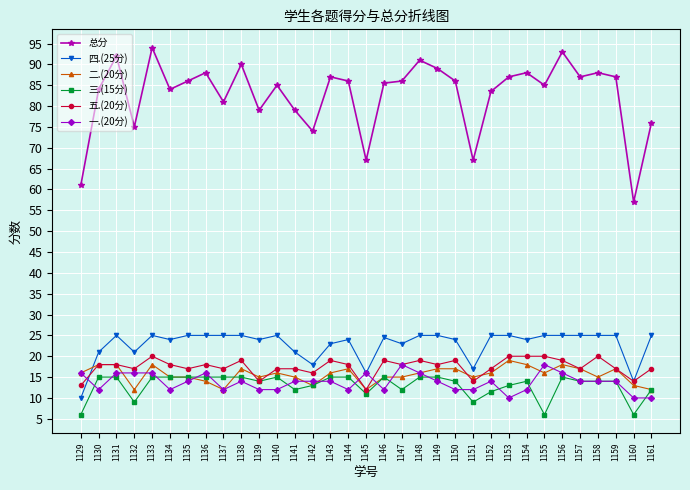

Reading left to right, transcribe all the data shown in this chart.

总分: 1129=61.0	1130=84.0	1131=92.0	1132=75.0	1133=94.0	1134=84.0	1135=86.0	1136=88.0	1137=81.0	1138=90.0	1139=79.0	1140=85.0	1141=79.0	1142=74.0	1143=87.0	1144=86.0	1145=67.0	1146=85.5	1147=86.0	1148=91.0	1149=89.0	1150=86.0	1151=67.0	1152=83.5	1153=87.0	1154=88.0	1155=85.0	1156=93.0	1157=87.0	1158=88.0	1159=87.0	1160=57.0	1161=76.0
四.(25分): 1129=10.0	1130=21.0	1131=25.0	1132=21.0	1133=25.0	1134=24.0	1135=25.0	1136=25.0	1137=25.0	1138=25.0	1139=24.0	1140=25.0	1141=21.0	1142=18.0	1143=23.0	1144=24.0	1145=16.0	1146=24.5	1147=23.0	1148=25.0	1149=25.0	1150=24.0	1151=17.0	1152=25.0	1153=25.0	1154=24.0	1155=25.0	1156=25.0	1157=25.0	1158=25.0	1159=25.0	1160=14.0	1161=25.0
二.(20分): 1129=16.0	1130=18.0	1131=18.0	1132=12.0	1133=18.0	1134=15.0	1135=15.0	1136=14.0	1137=12.0	1138=17.0	1139=15.0	1140=16.0	1141=15.0	1142=13.0	1143=16.0	1144=17.0	1145=12.0	1146=15.0	1147=15.0	1148=16.0	1149=17.0	1150=17.0	1151=15.0	1152=16.0	1153=19.0	1154=18.0	1155=16.0	1156=18.0	1157=17.0	1158=15.0	1159=17.0	1160=13.0	1161=12.0
三.(15分): 1129=6.0	1130=15.0	1131=15.0	1132=9.0	1133=15.0	1134=15.0	1135=15.0	1136=15.0	1137=15.0	1138=15.0	1139=14.0	1140=15.0	1141=12.0	1142=13.0	1143=15.0	1144=15.0	1145=11.0	1146=15.0	1147=12.0	1148=15.0	1149=15.0	1150=14.0	1151=9.0	1152=11.5	1153=13.0	1154=14.0	1155=6.0	1156=15.0	1157=14.0	1158=14.0	1159=14.0	1160=6.0	1161=12.0
五.(20分): 1129=13.0	1130=18.0	1131=18.0	1132=17.0	1133=20.0	1134=18.0	1135=17.0	1136=18.0	1137=17.0	1138=19.0	1139=14.0	1140=17.0	1141=17.0	1142=16.0	1143=19.0	1144=18.0	1145=12.0	1146=19.0	1147=18.0	1148=19.0	1149=18.0	1150=19.0	1151=14.0	1152=17.0	1153=20.0	1154=20.0	1155=20.0	1156=19.0	1157=17.0	1158=20.0	1159=17.0	1160=14.0	1161=17.0
一.(20分): 1129=16.0	1130=12.0	1131=16.0	1132=16.0	1133=16.0	1134=12.0	1135=14.0	1136=16.0	1137=12.0	1138=14.0	1139=12.0	1140=12.0	1141=14.0	1142=14.0	1143=14.0	1144=12.0	1145=16.0	1146=12.0	1147=18.0	1148=16.0	1149=14.0	1150=12.0	1151=12.0	1152=14.0	1153=10.0	1154=12.0	1155=18.0	1156=16.0	1157=14.0	1158=14.0	1159=14.0	1160=10.0	1161=10.0